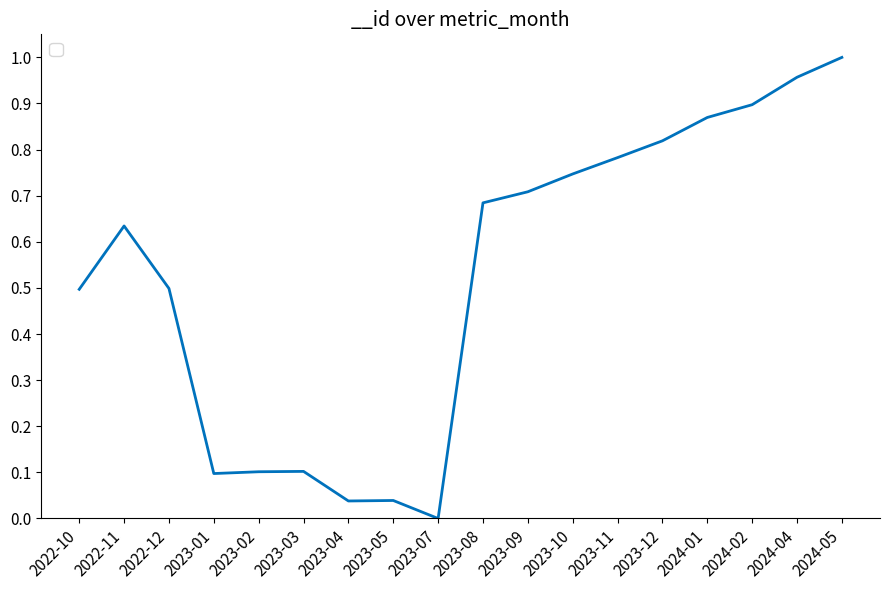

What position from the right is 2023-07?

10